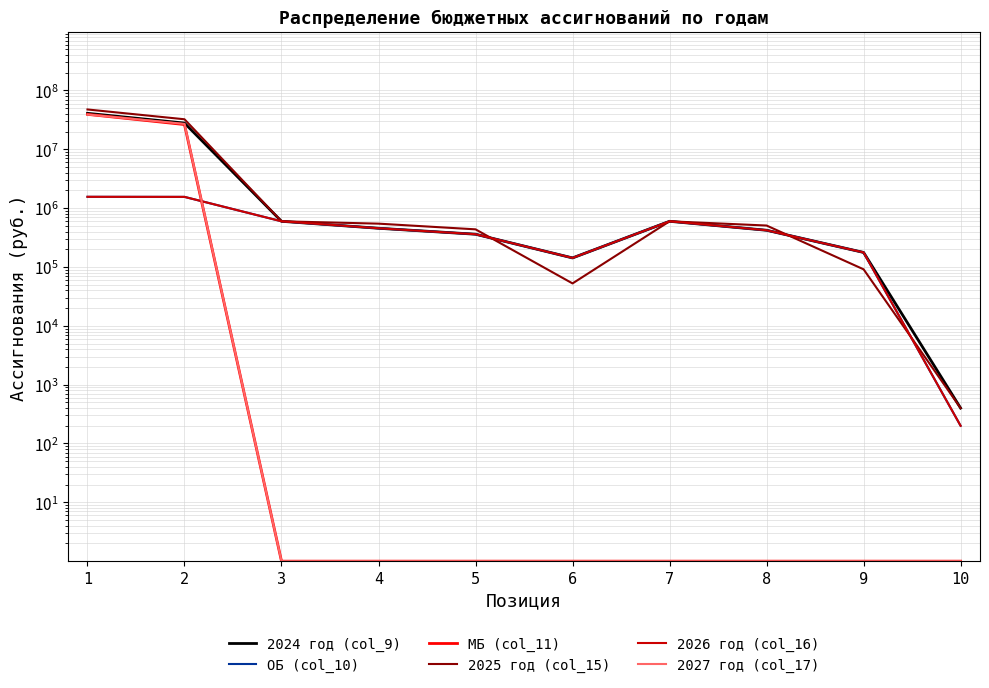

The value of 2027 год (col_17) at 3 is 1. True or false?

True